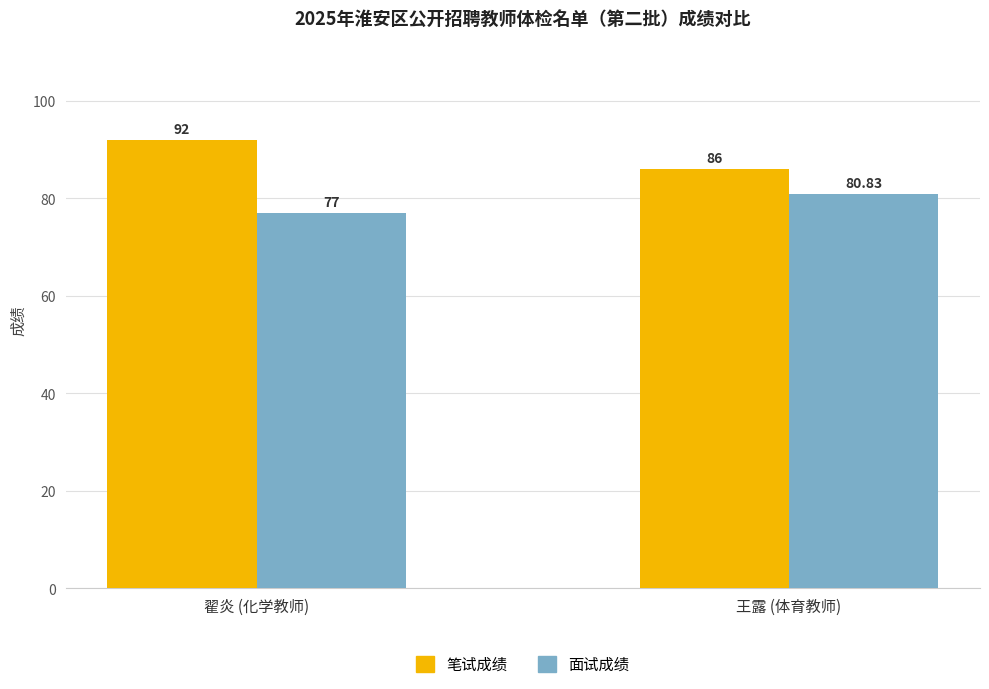

At which category does the chart reach its peak across all series?

翟炎 (化学教师)